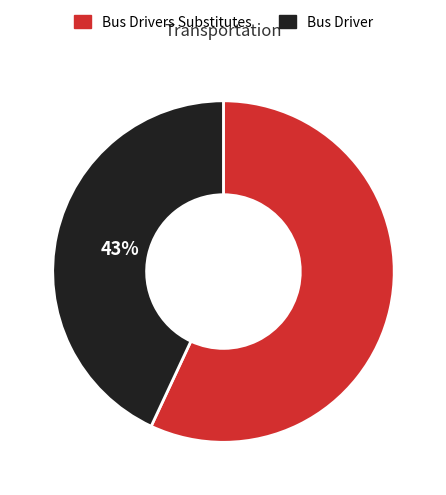

To the nearest percent, what is the average slice percentage?

50%